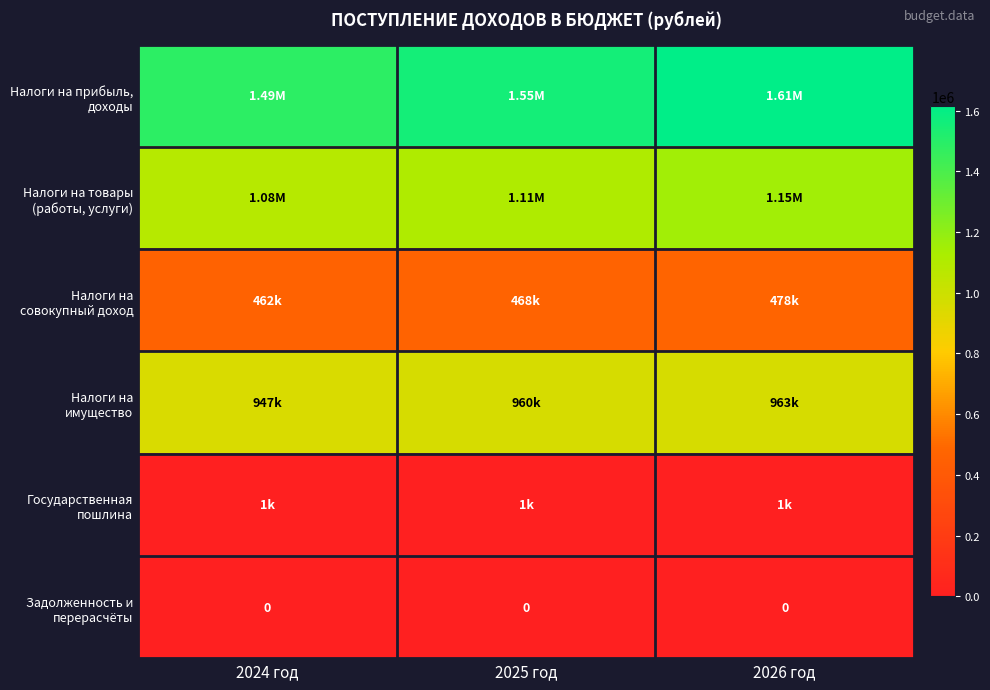

At which label does Налоги на прибыль, доходы first exceed 1552000?

2026 год